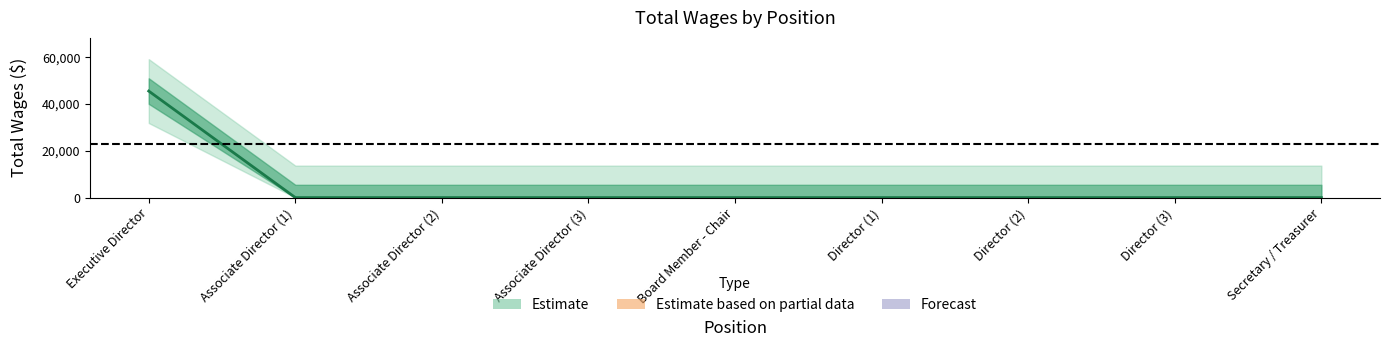

What position from the right is Director (2)?

3